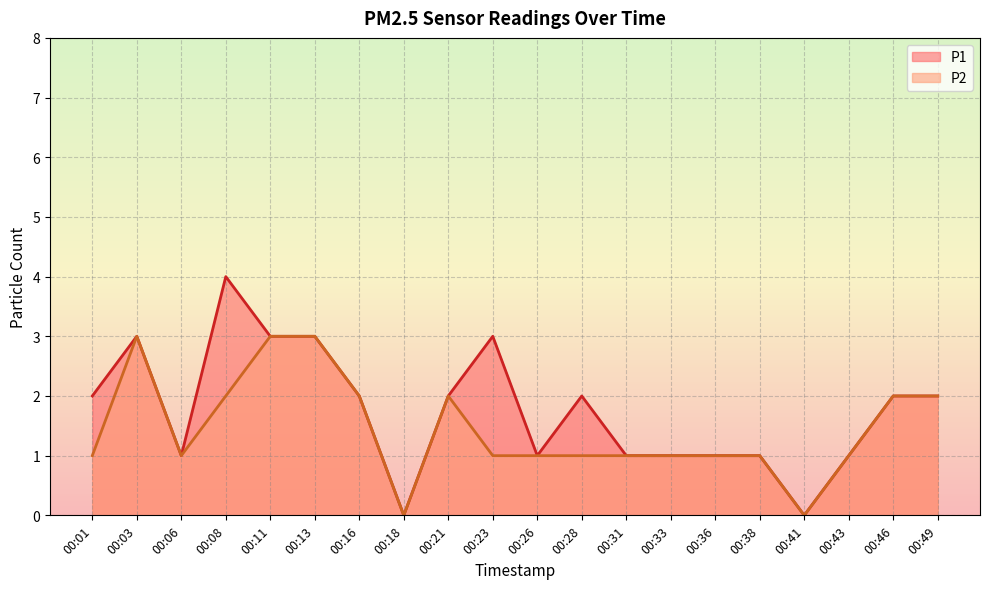

Which has a higher value, 00:23 or 00:28?

00:23